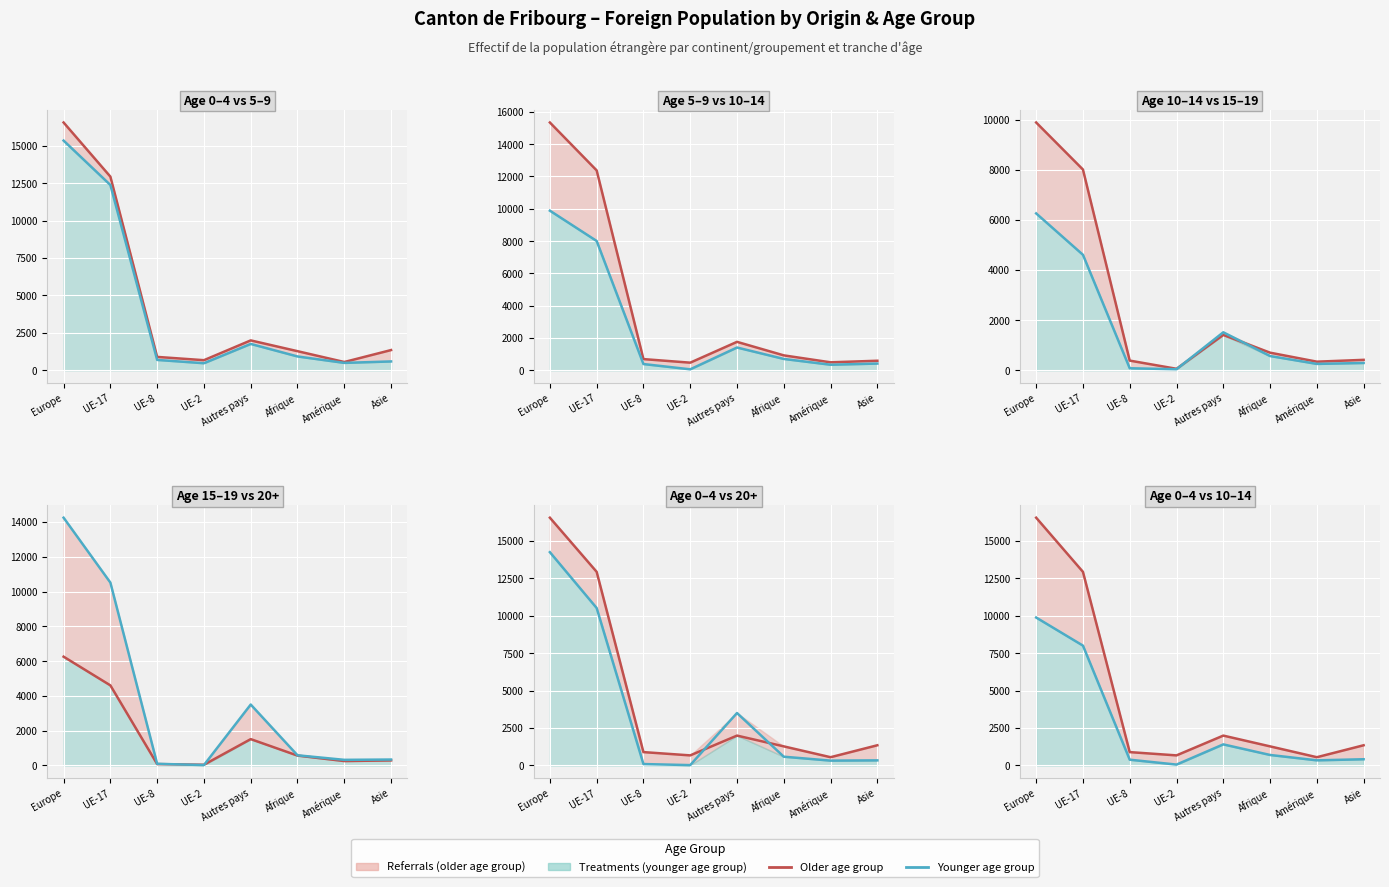

Where is Total (20+) nearest to the value 7137?

UE-17